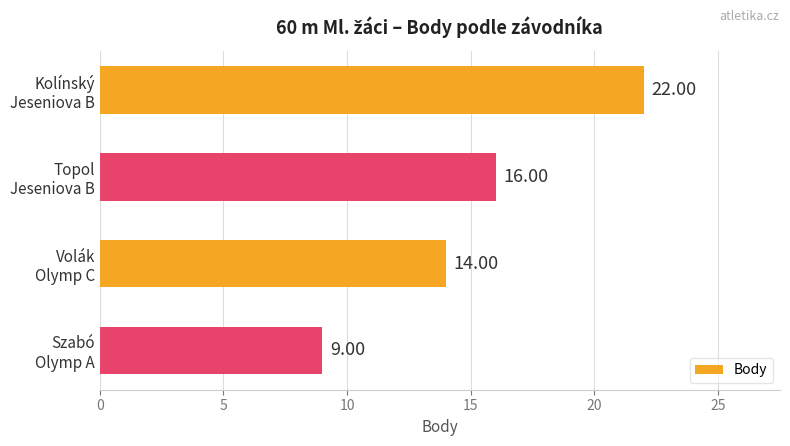

What is the average value?

15